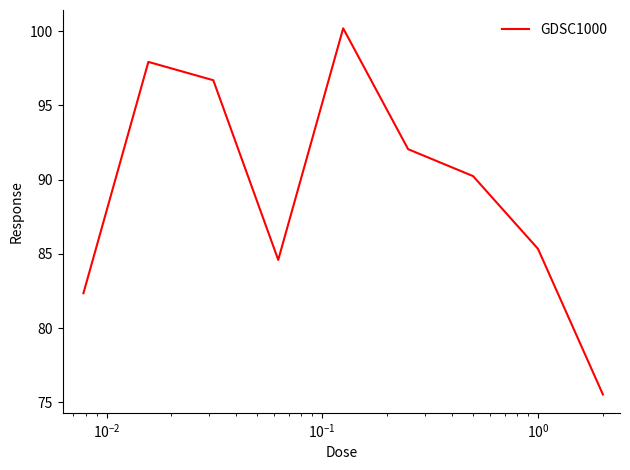

What is the smallest value displayed?

75.5